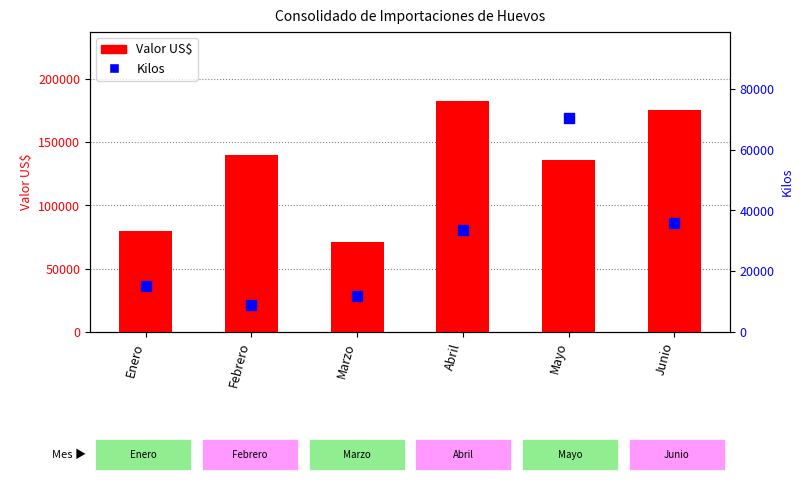

Which series has the largest Y range (max minus min)?

Valor US$